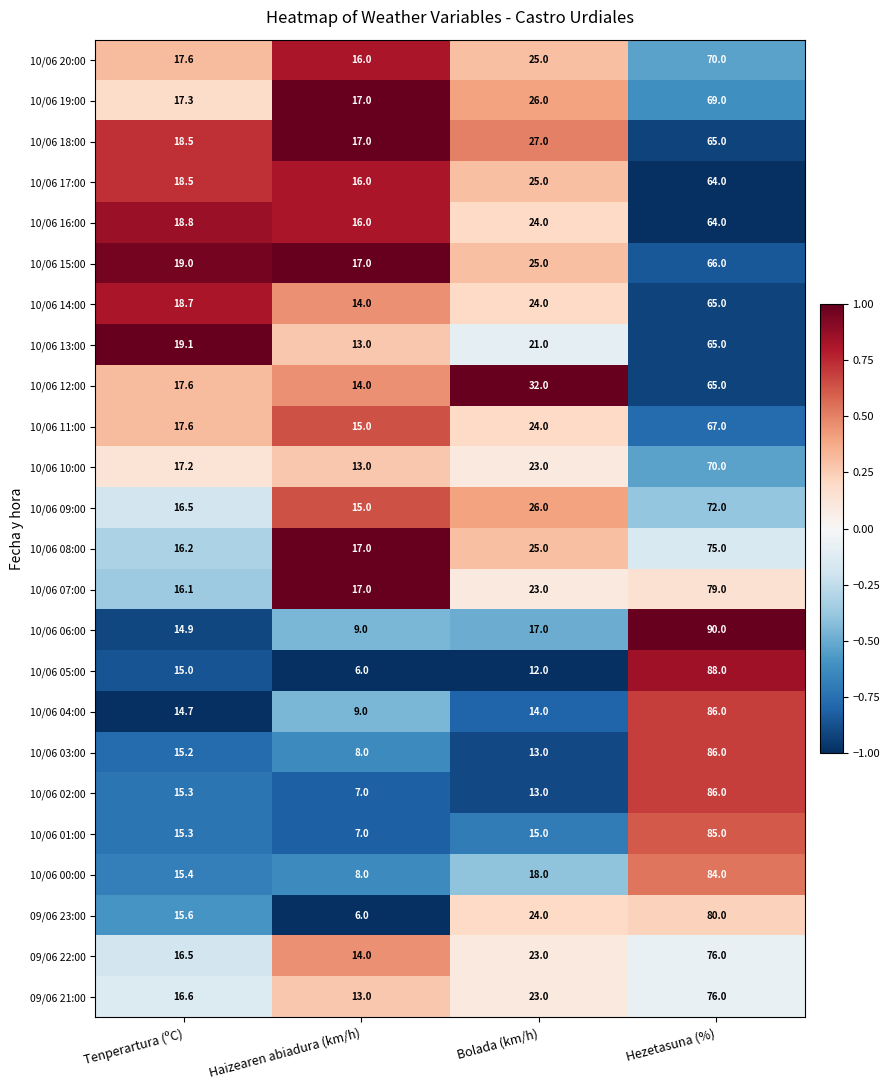

Read the 10/06 09:00 value at Hezetasuna (%).

72.0